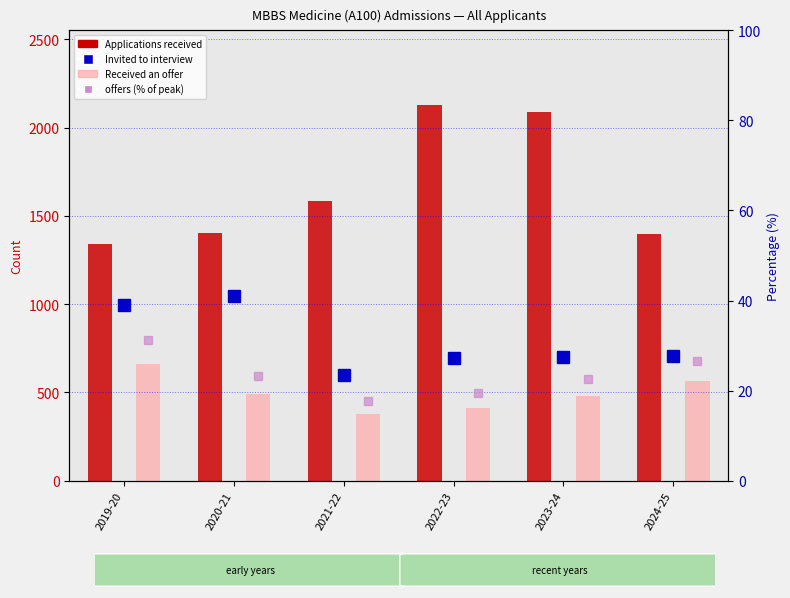

What is the lowest value of the Invited to interview series?

596.0